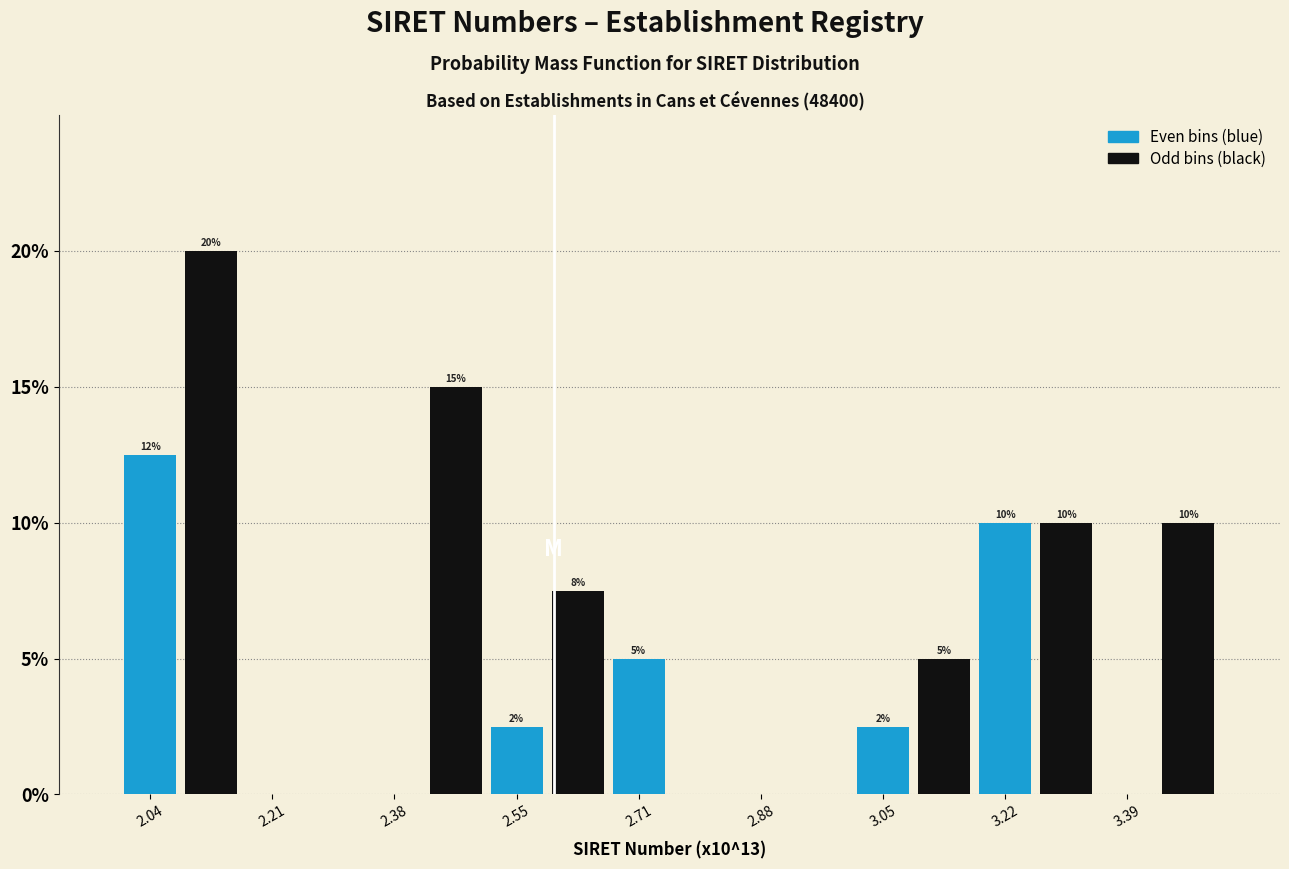

Which range on the x-axis has the tallest bar?

2.08 to 2.16